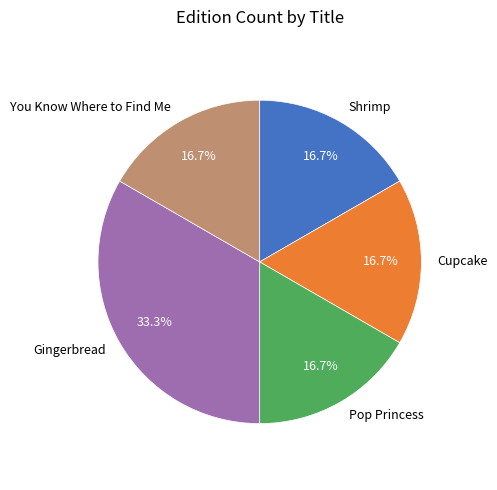

Does any single category account for the majority?

No